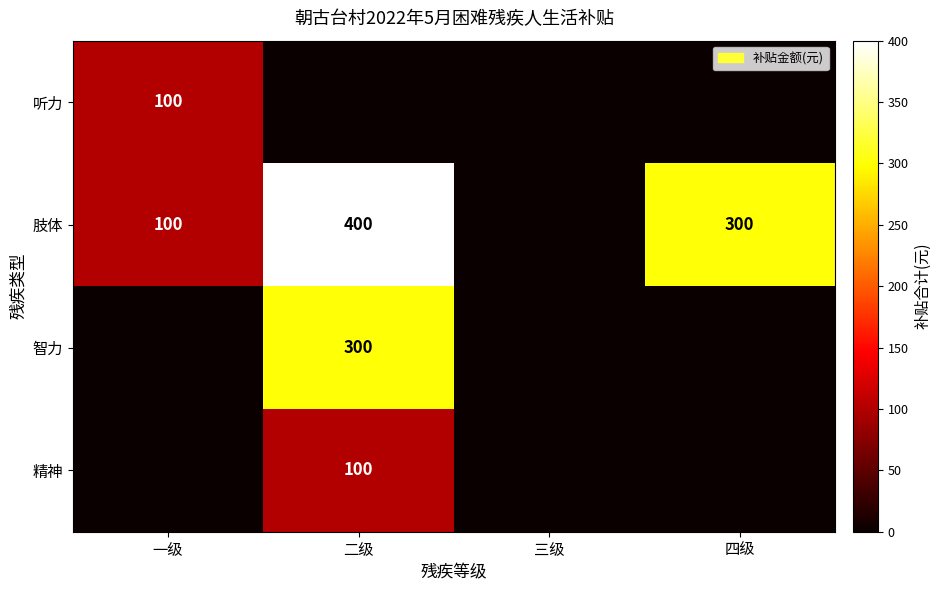

The value of 肢体 at 一级 is 164. True or false?

False